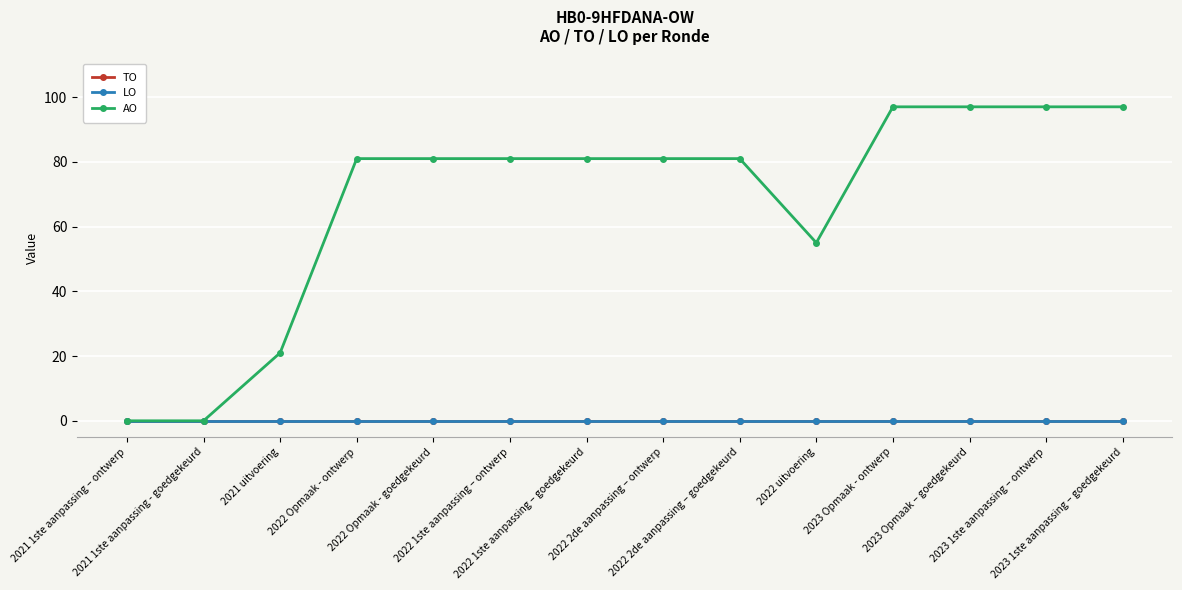

True or false: TO and AO cross at least once.

False